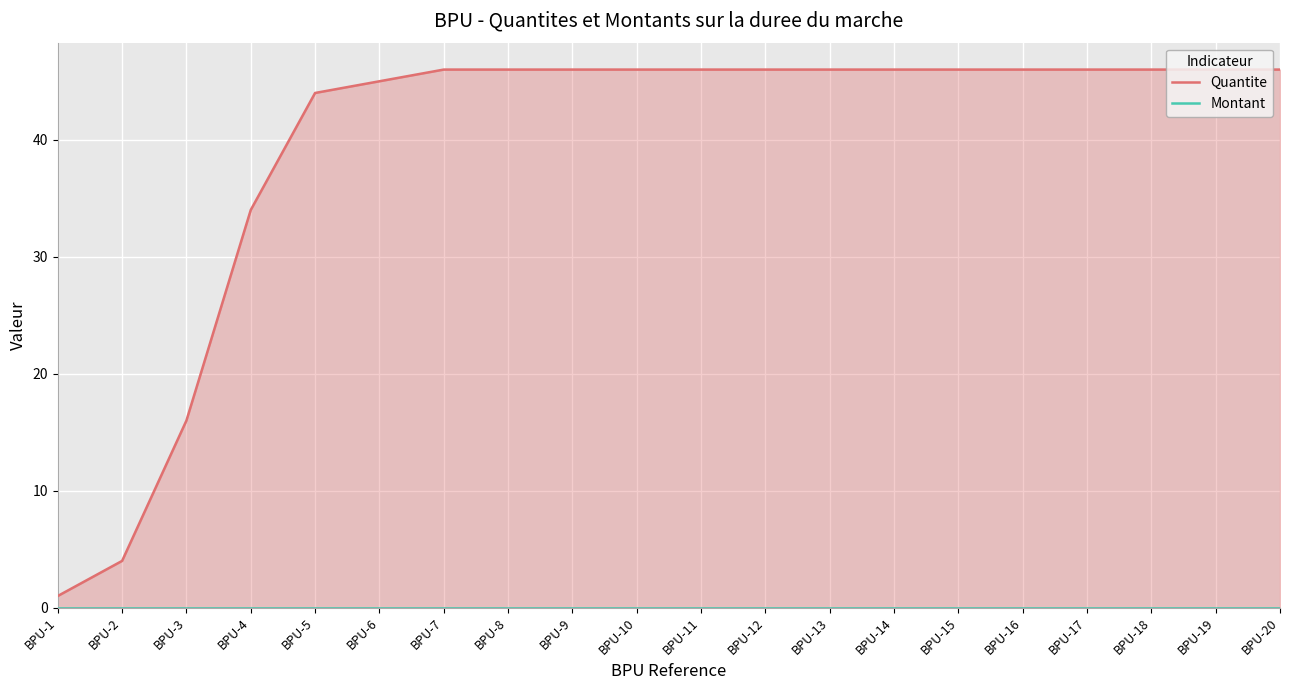

Is the value of Quantite at BPU-16 greater than the value of Montant at BPU-14?

Yes